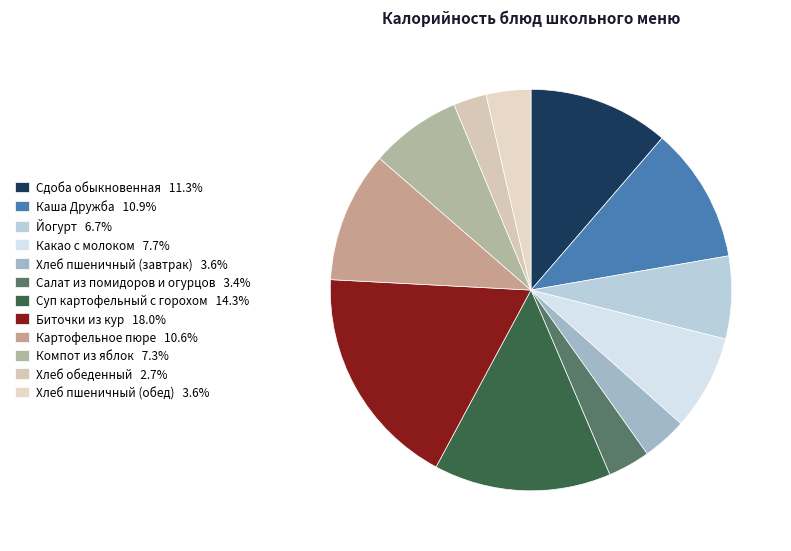

Is there any slice that represents more than half of the pie?

No